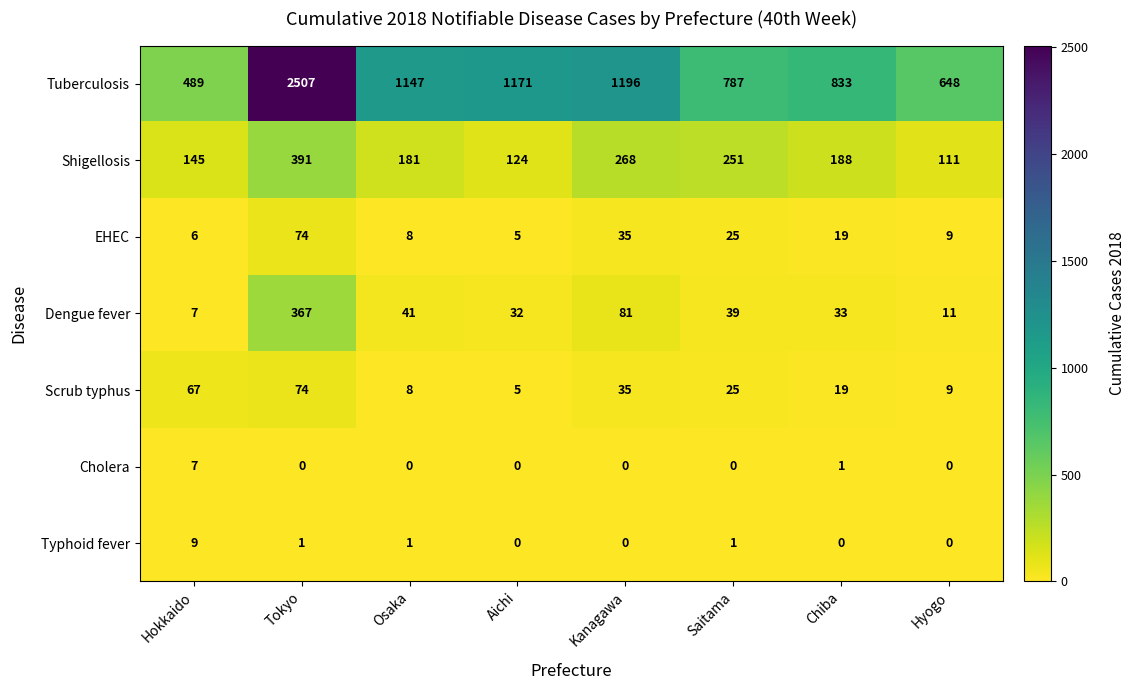

What is the greatest value displayed?

2507